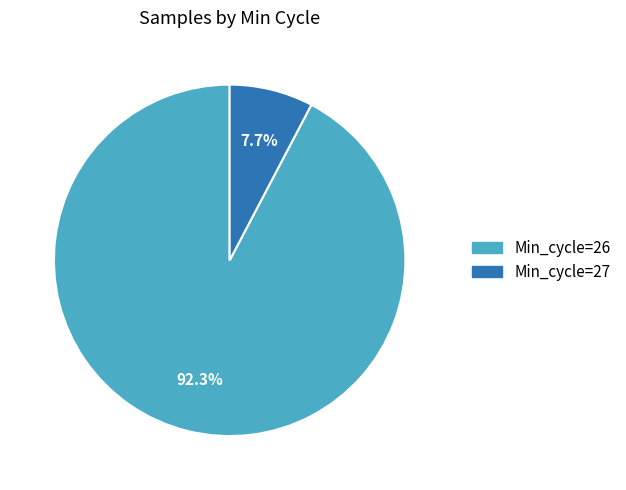

Does any single category account for the majority?

Yes